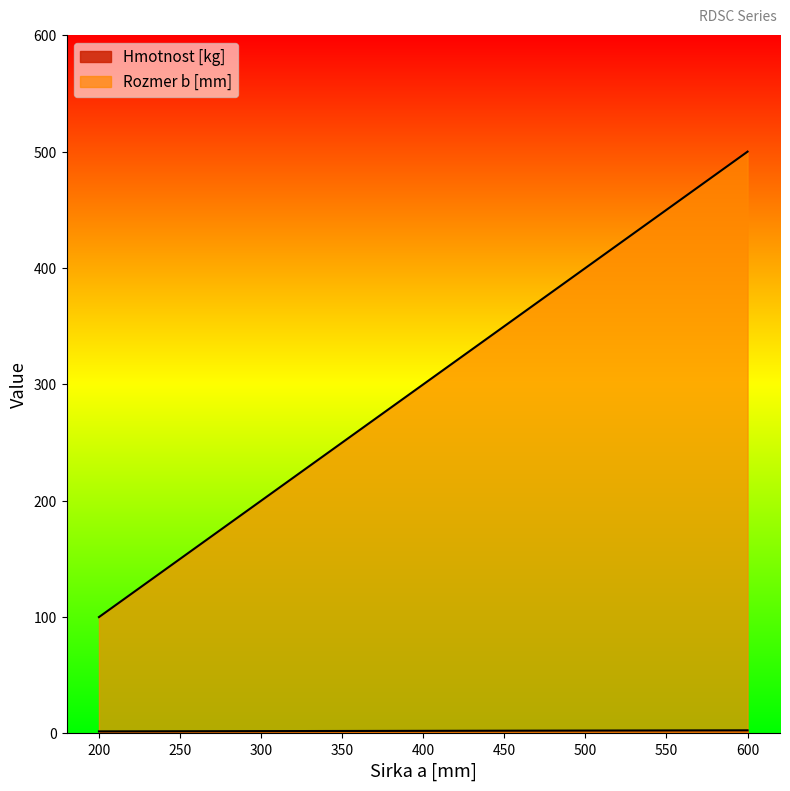

What value does the Hmotnost [kg] series have at 400?

2.2